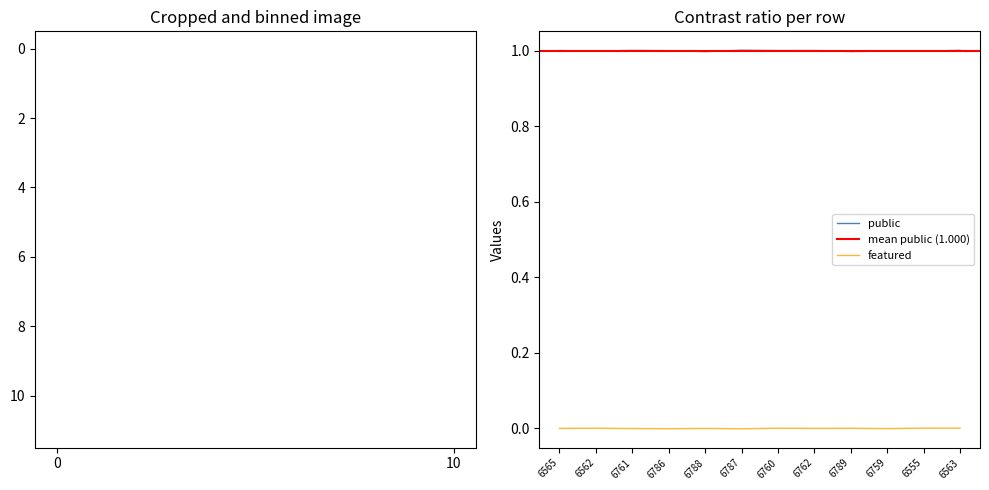

Reading left to right, what are all the values shown in this chart?

public: 6565=1	6562=1	6761=1	6786=1	6788=1	6787=1	6760=1	6762=1	6789=1	6759=1	6555=1	6563=1
featured: 6565=0	6562=0	6761=0	6786=0	6788=0	6787=0	6760=0	6762=0	6789=0	6759=0	6555=0	6563=0